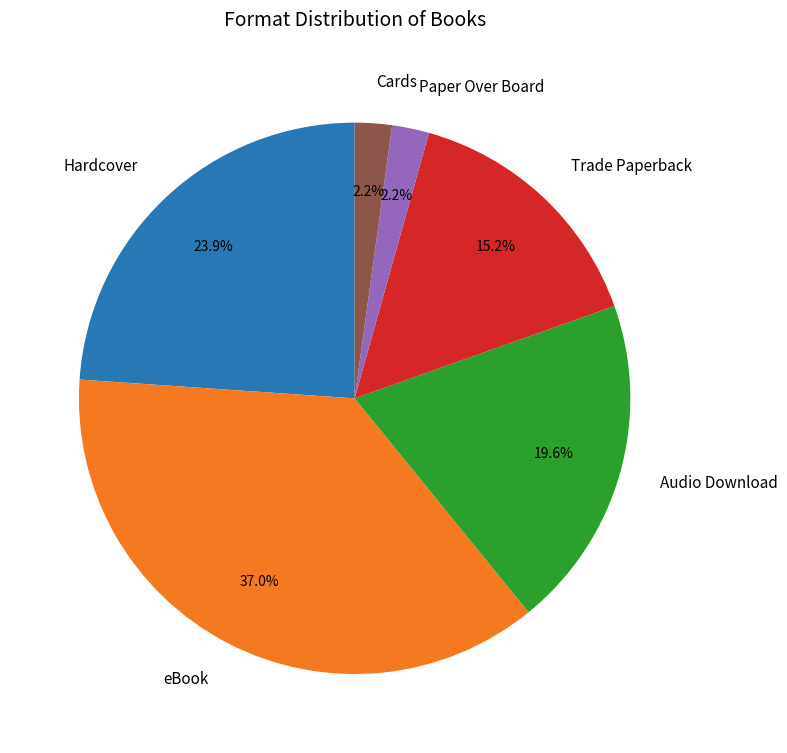

What is the largest slice in the pie chart?

eBook